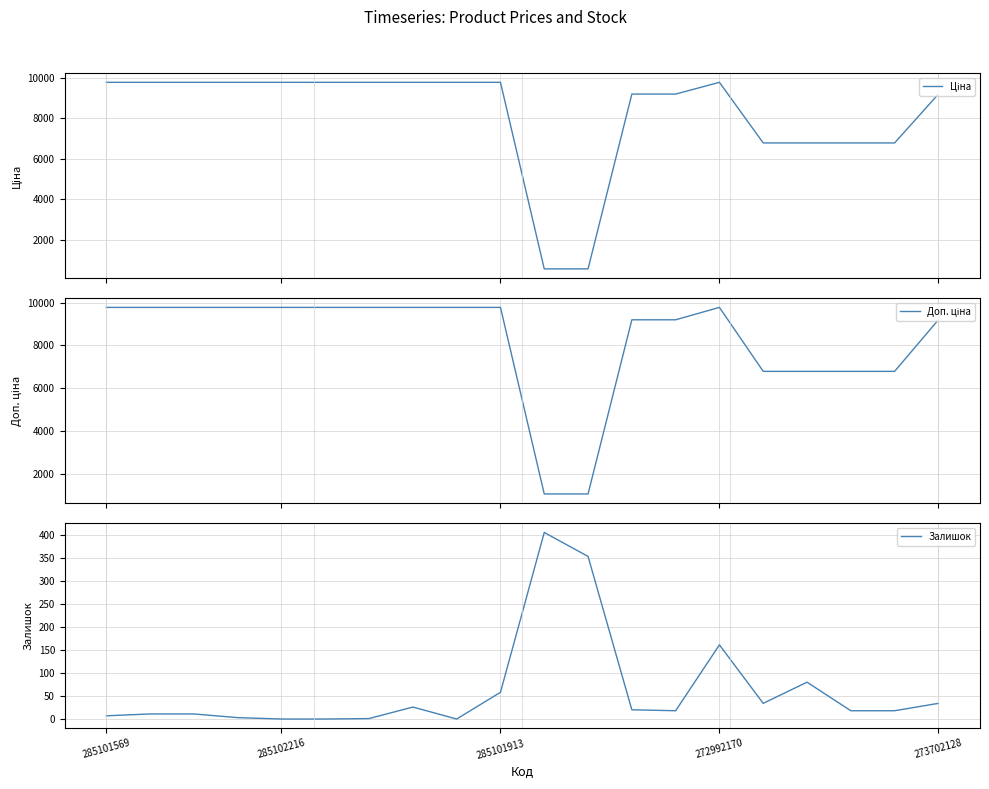

Where is Ціна nearest to the value 5176?

15